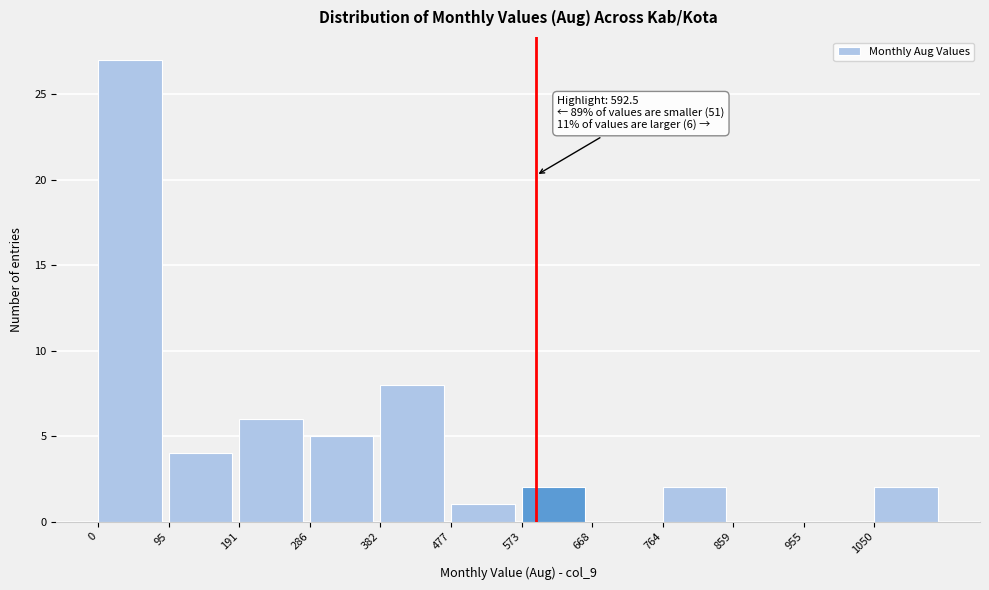

Which range on the x-axis has the tallest bar?

0 to 100